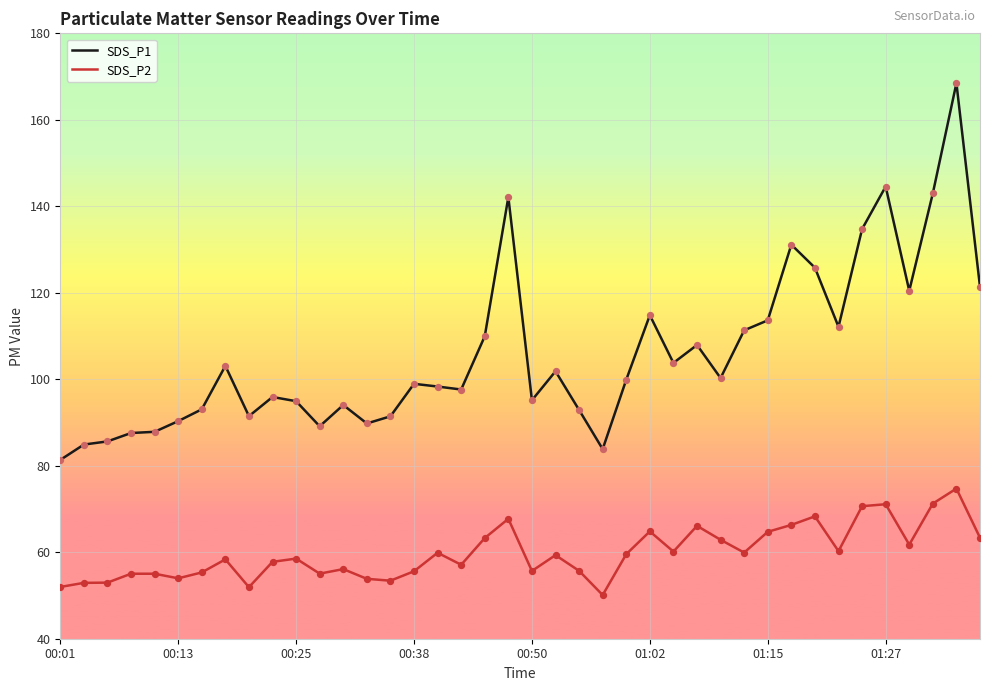

Which series has the largest total across all categories?

SDS_P1